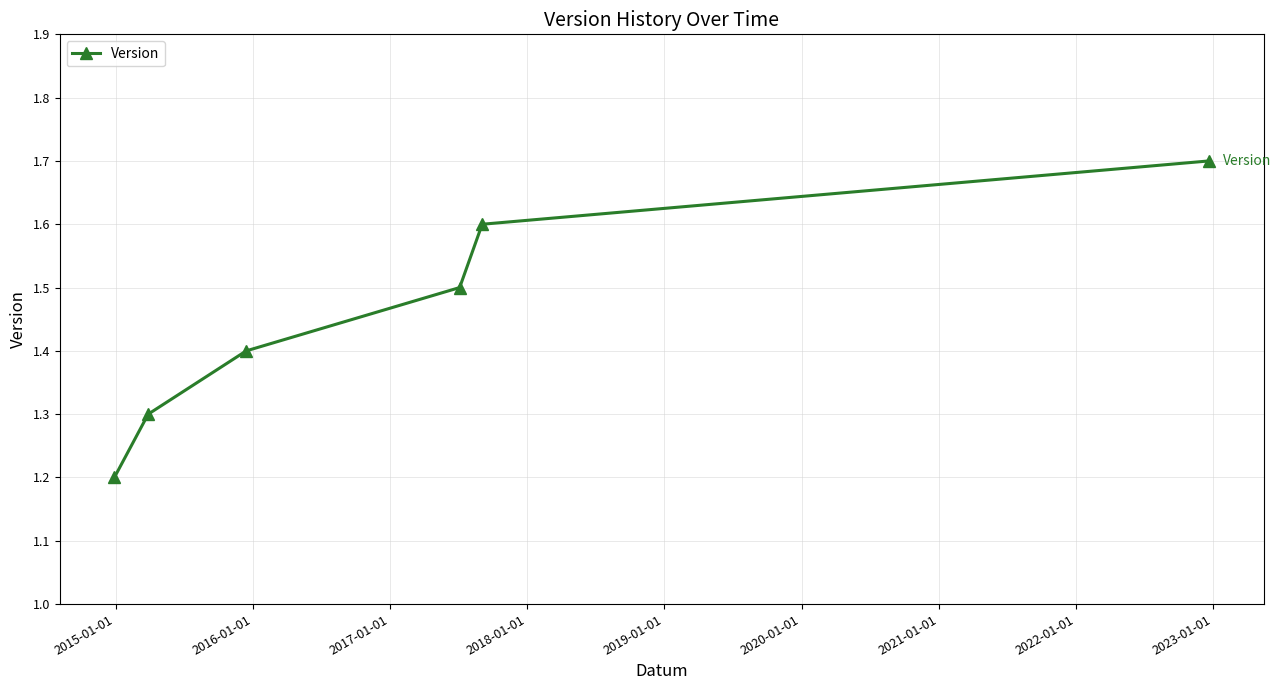

How many values are between 1 and 2?

6